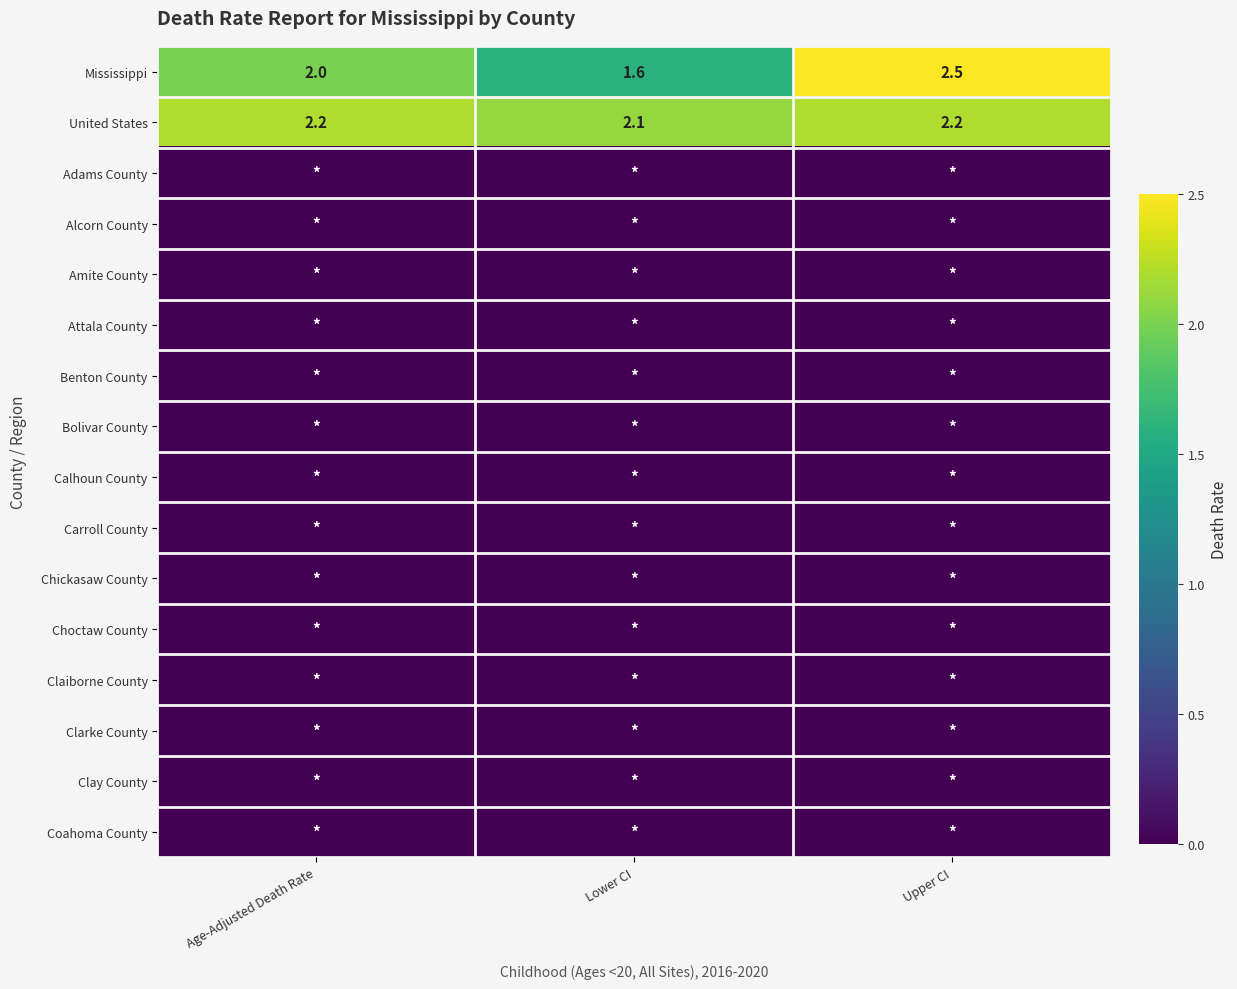

What is the difference between the highest and lowest values at Age-Adjusted Death Rate?

2.2